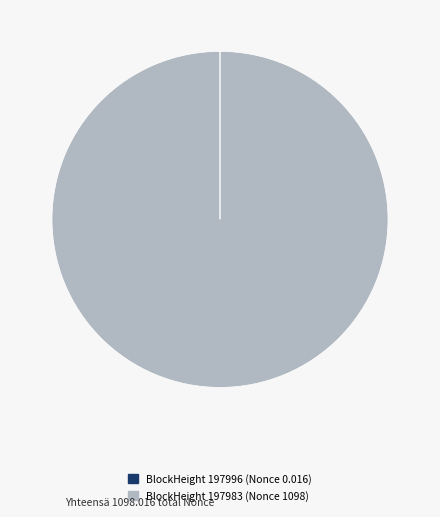

Which slice represents more than half of the pie?

BlockHeight 197983 (Nonce 1098)